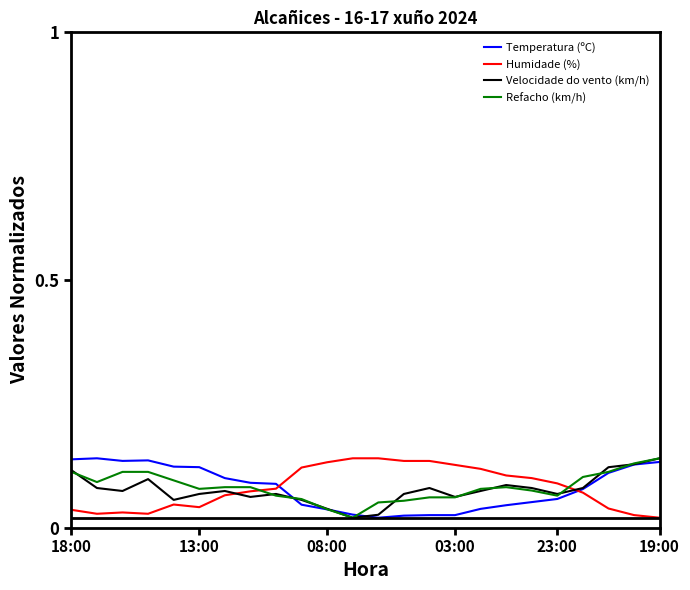

How many intersections are there between Humidade (%) and Velocidade do vento (km/h)?

2